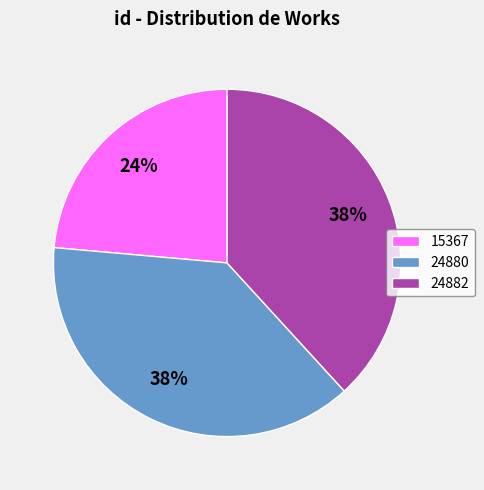

To the nearest percent, what is the combined percentage of 24882 and 24880?

76%